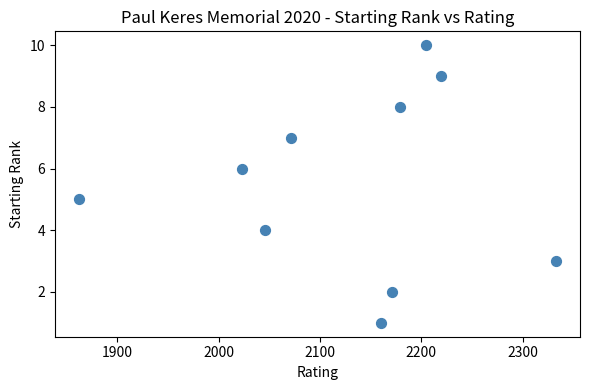

What is the range of Y values (max minus min)?

9